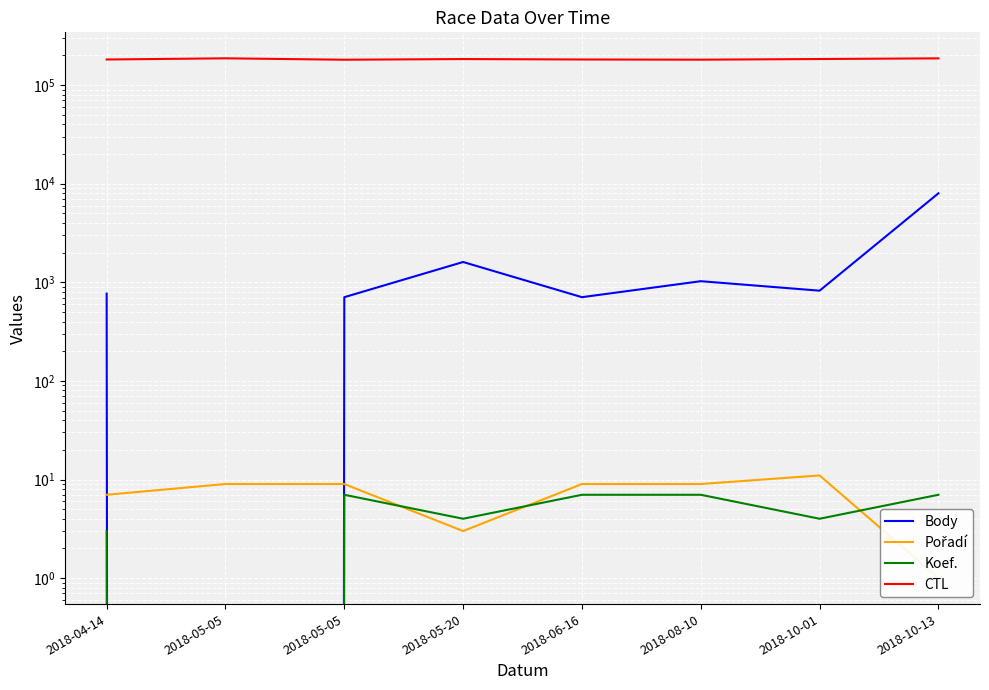

Reading right to left, transcribe all the data shown in this chart.

Body: 2018-10-13=7997	2018-10-01=823	2018-08-10=1027	2018-06-16=707	2018-05-20=1608	2018-05-05=707	2018-05-05=0	2018-04-14=768
Pořadí: 2018-10-13=1	2018-10-01=11	2018-08-10=9	2018-06-16=9	2018-05-20=3	2018-05-05=9	2018-05-05=9	2018-04-14=7
Koef.: 2018-10-13=7	2018-10-01=4	2018-08-10=7	2018-06-16=7	2018-05-20=4	2018-05-05=7	2018-05-05=0	2018-04-14=3
CTL: 2018-10-13=187021	2018-10-01=184134	2018-08-10=181321	2018-06-16=182127	2018-05-20=184010	2018-05-05=181112	2018-05-05=187159	2018-04-14=182102